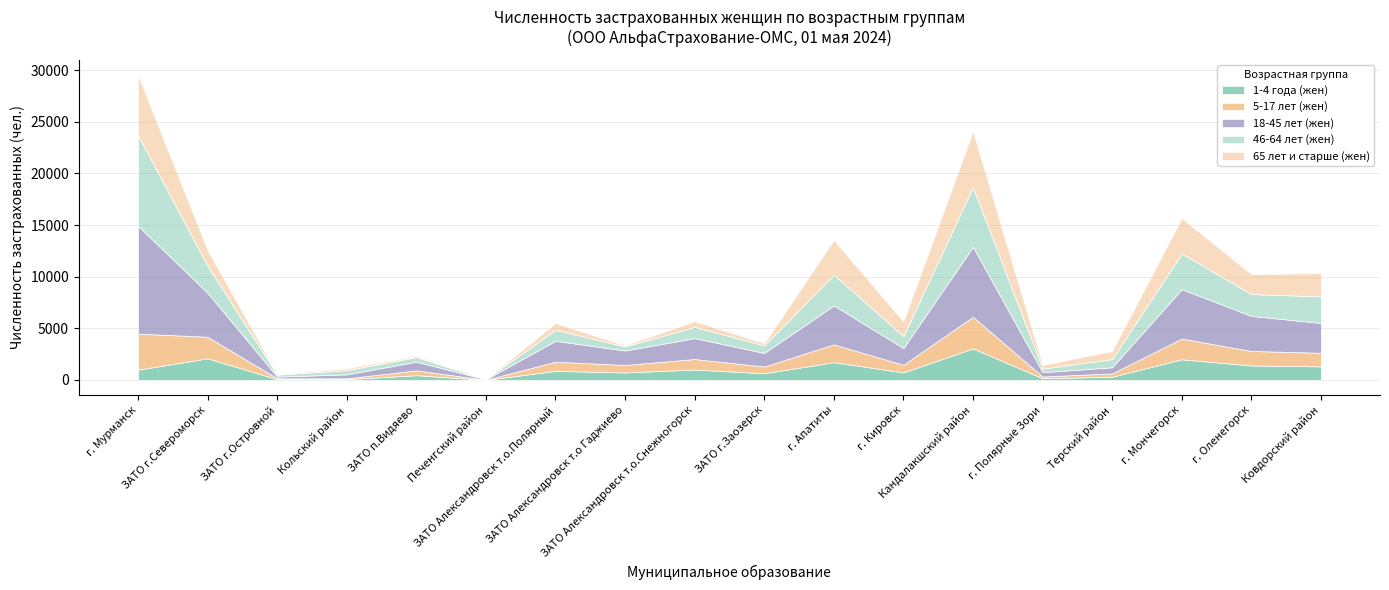

Between Печенгский район and Кандалакшский район, which is larger?

Кандалакшский район